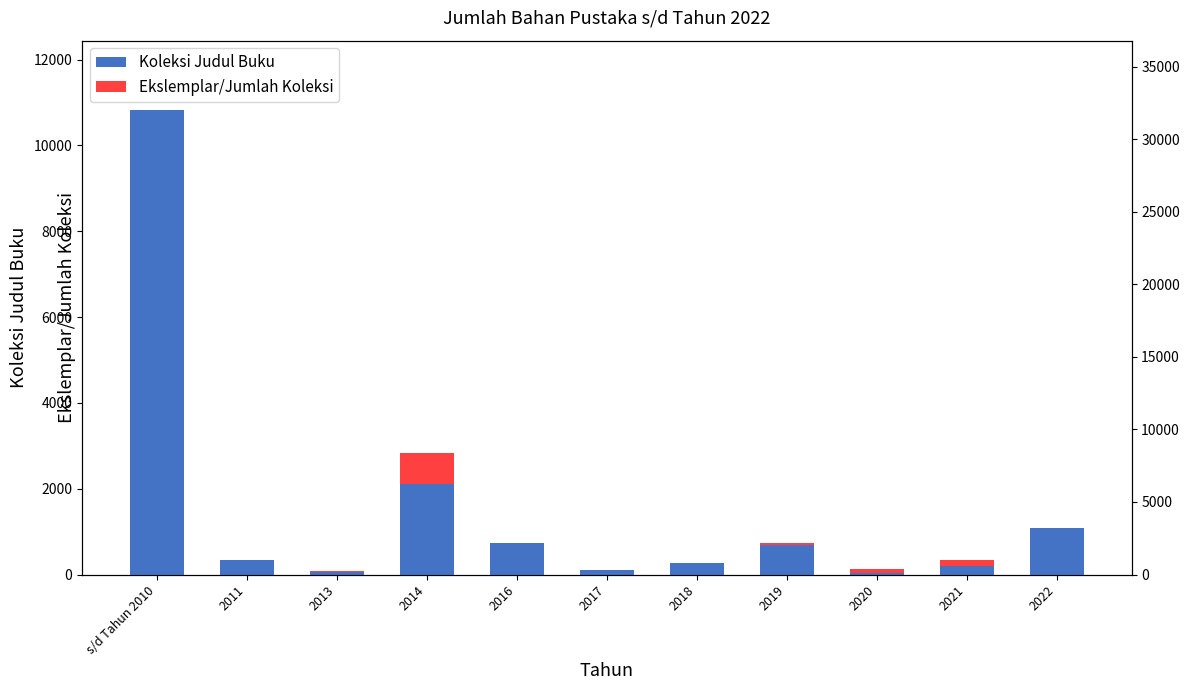

The Koleksi Judul Buku series shows 341 at 2011. True or false?

True